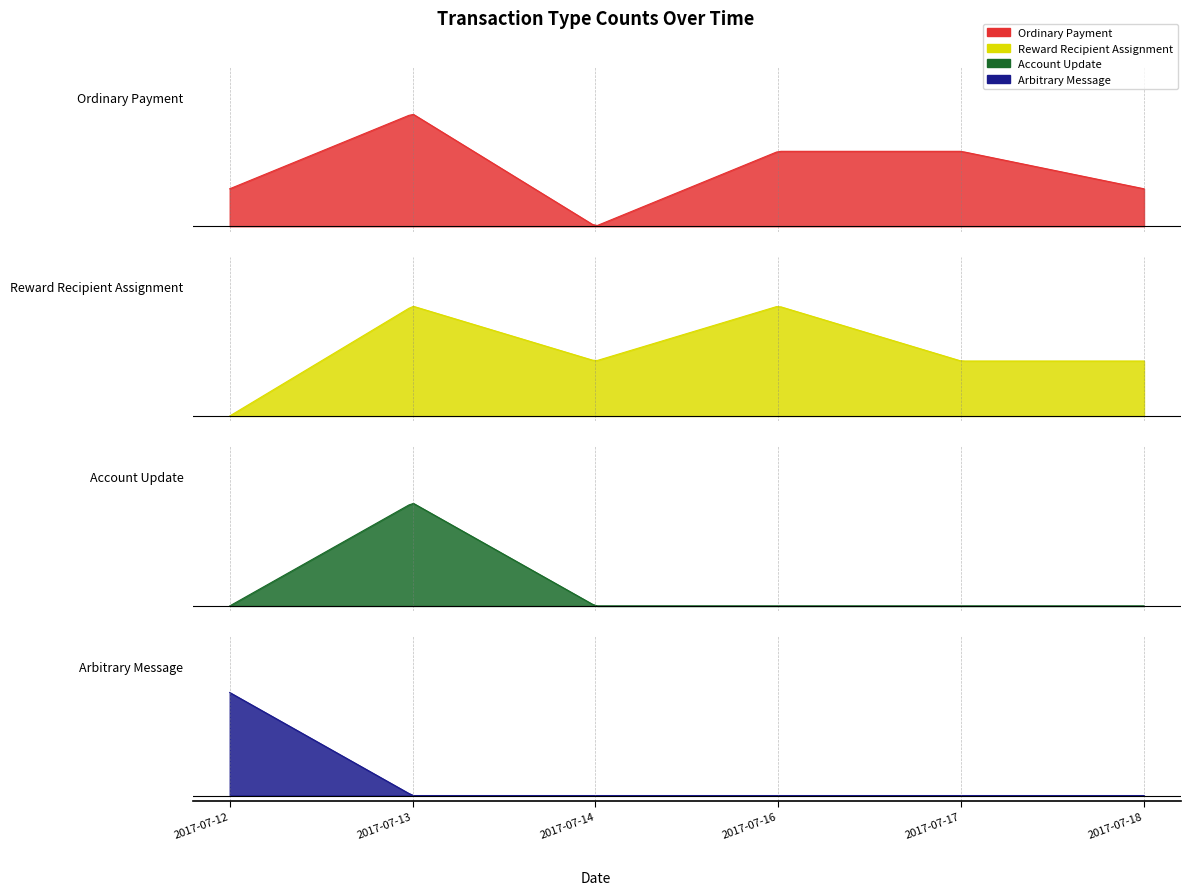

Rank the categories by Ordinary Payment value from highest to lowest.

1, 3, 4, 0, 5, 2